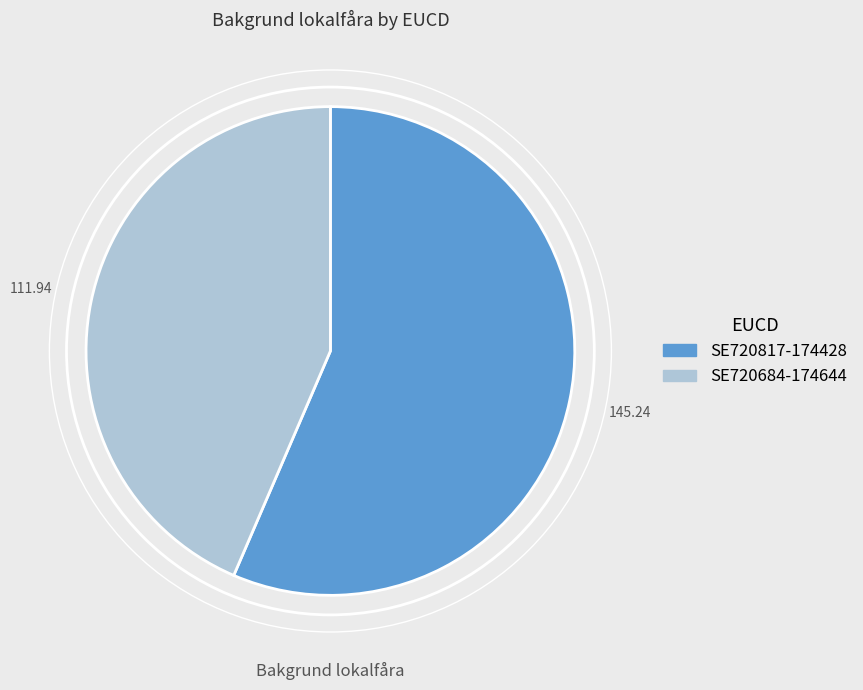

Which has a higher value, SE720684-174644 or SE720817-174428?

SE720817-174428